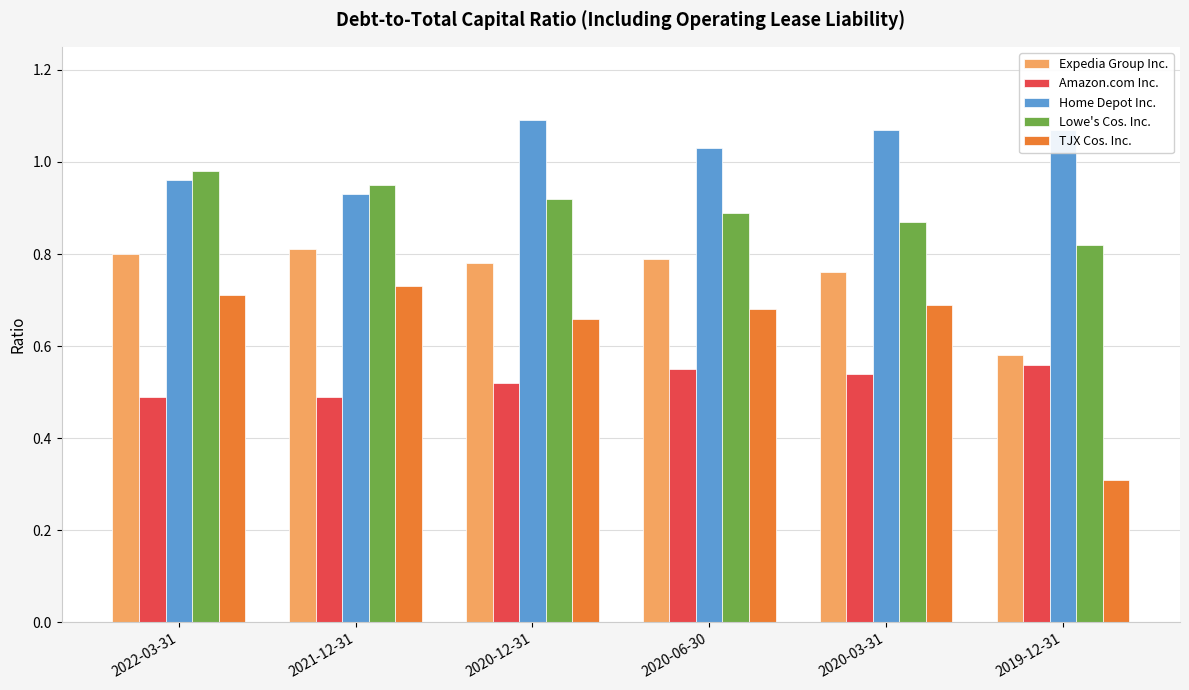

At which label does Lowe's Cos. Inc. reach its minimum?

2019-12-31